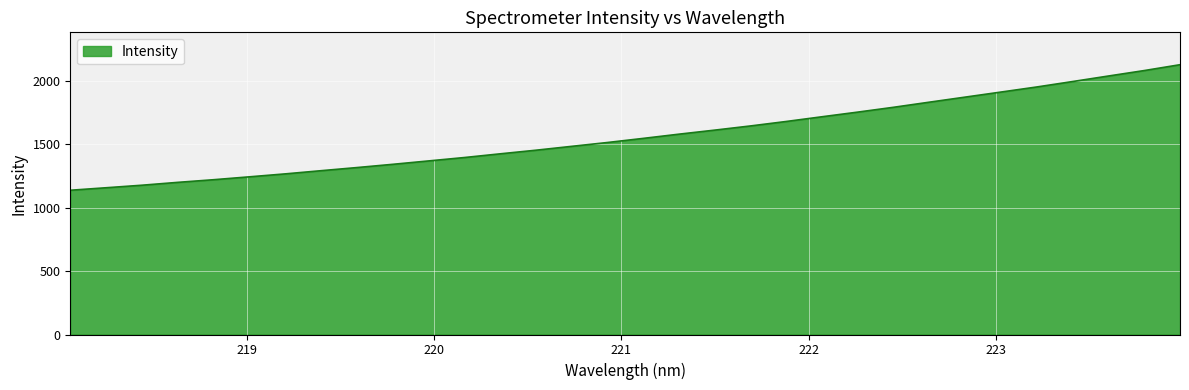

What is the smallest value displayed?

1137.7